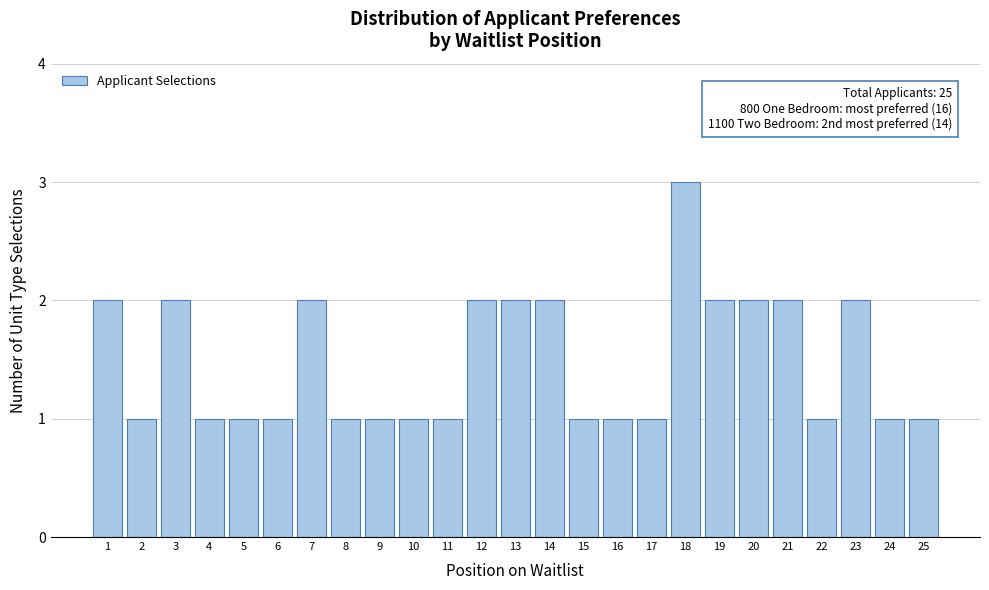

Reading left to right, list all the values displayed in this chart.

1=2	2=1	3=2	4=1	5=1	6=1	7=2	8=1	9=1	10=1	11=1	12=2	13=2	14=2	15=1	16=1	17=1	18=3	19=2	20=2	21=2	22=1	23=2	24=1	25=1